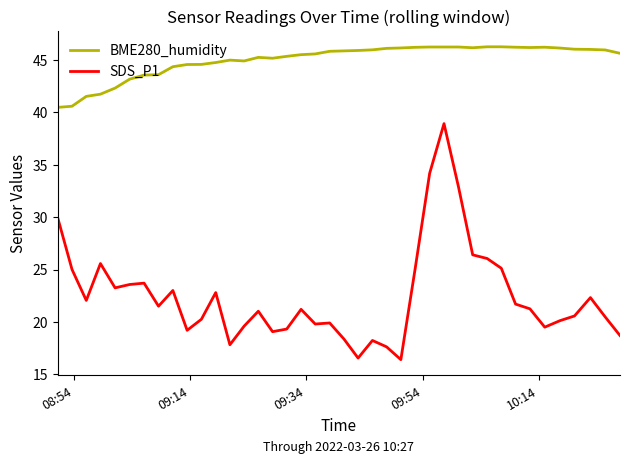

At how many categories does at least one series exceed 28?

40